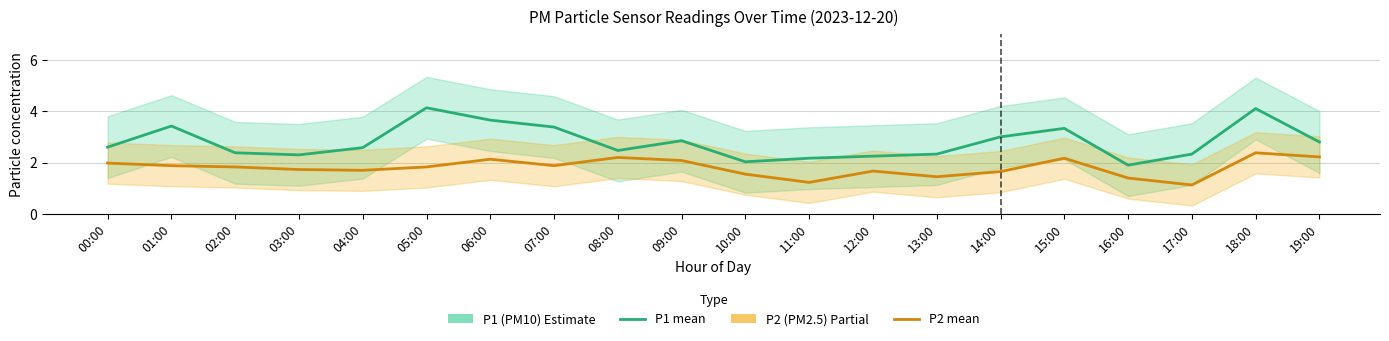

What is the maximum value shown in the chart?

4.1